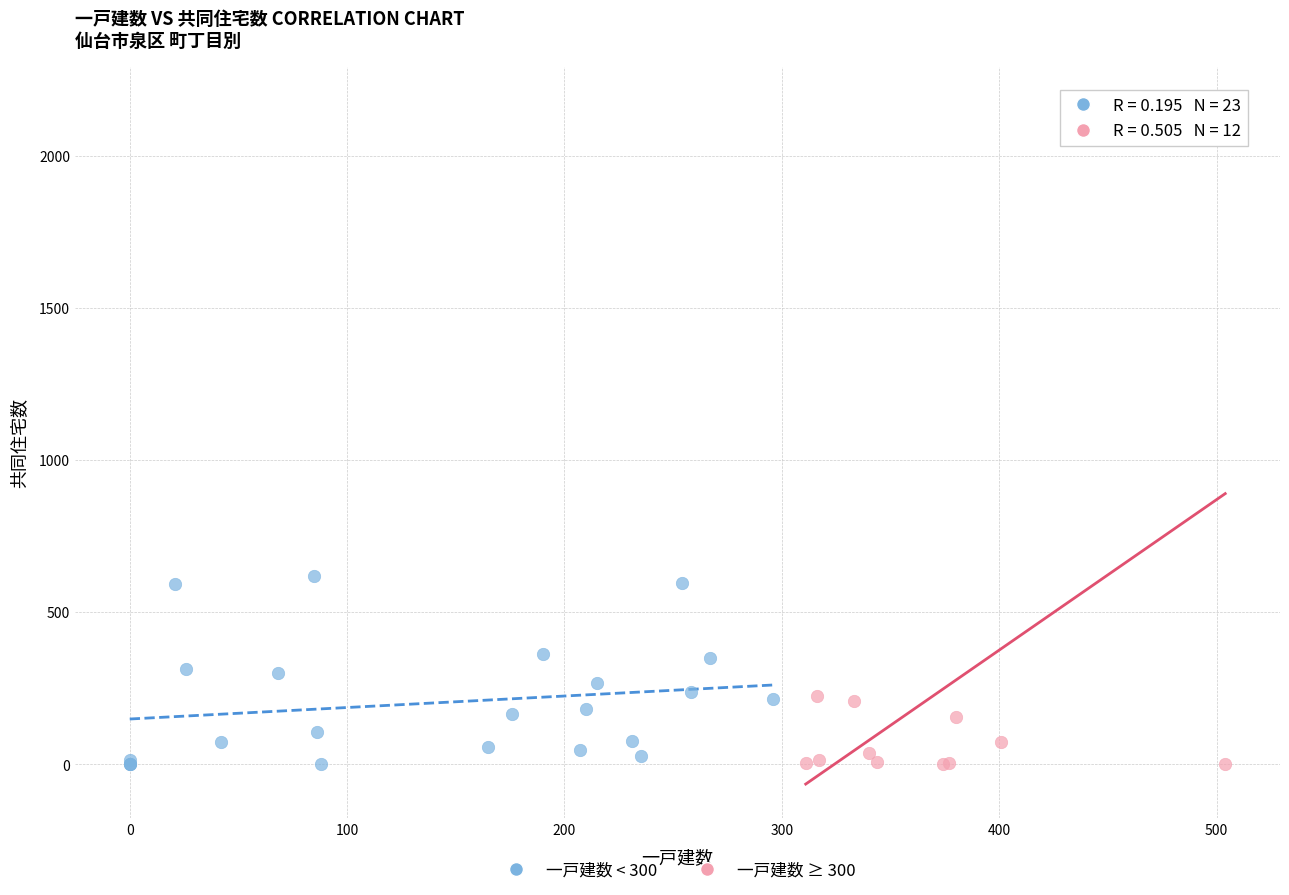

Which series has the widest spread of Y values?

一戸建数 ≥ 300